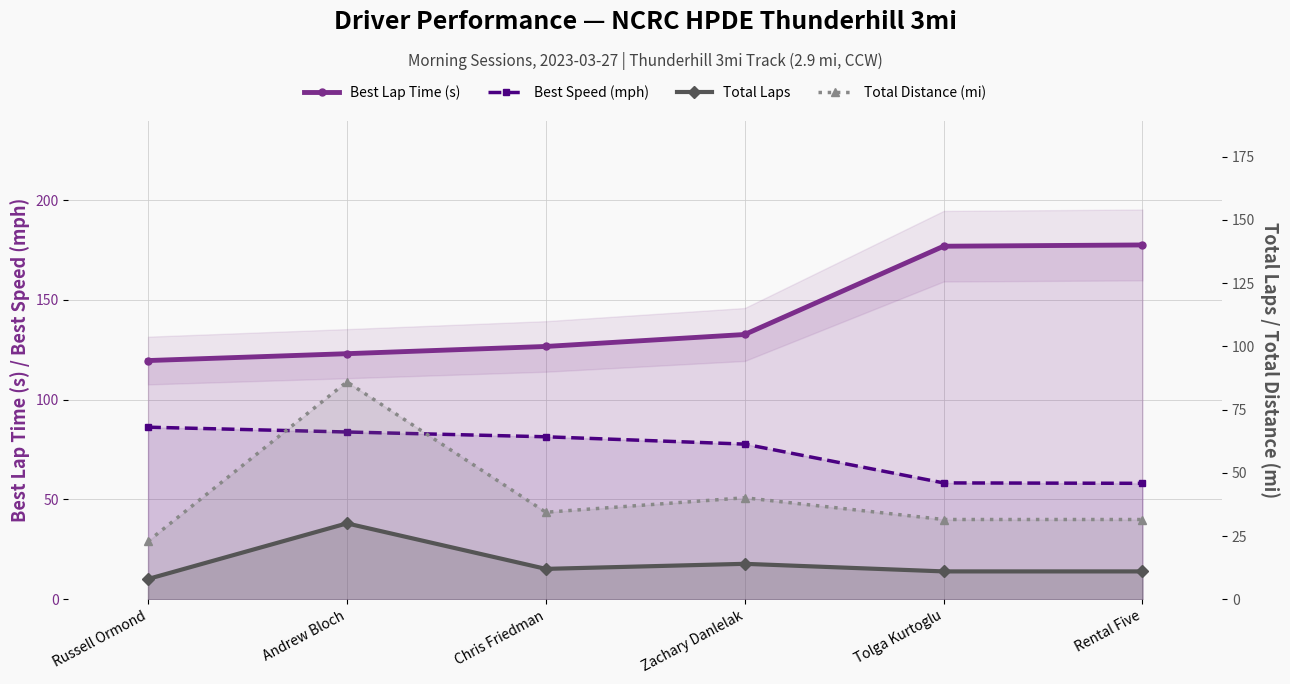

What is the sum of the Best Lap Time (s) values at Tolga Kurtoglu and Russell Ormond?

296.6